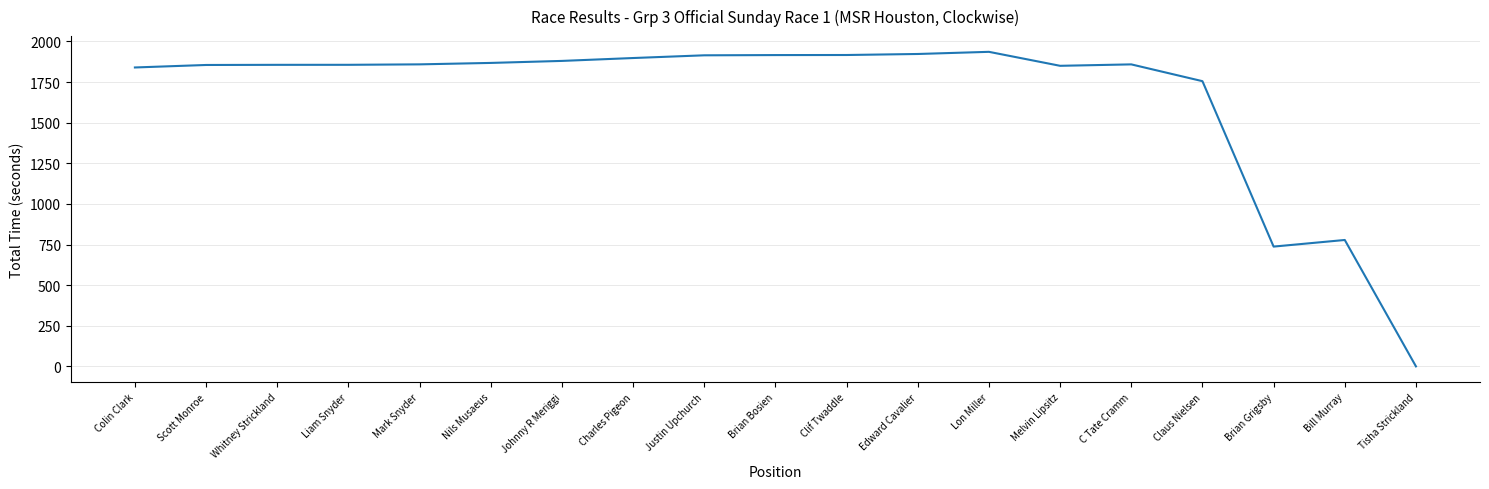

Count the number of values greater than 1858.

10